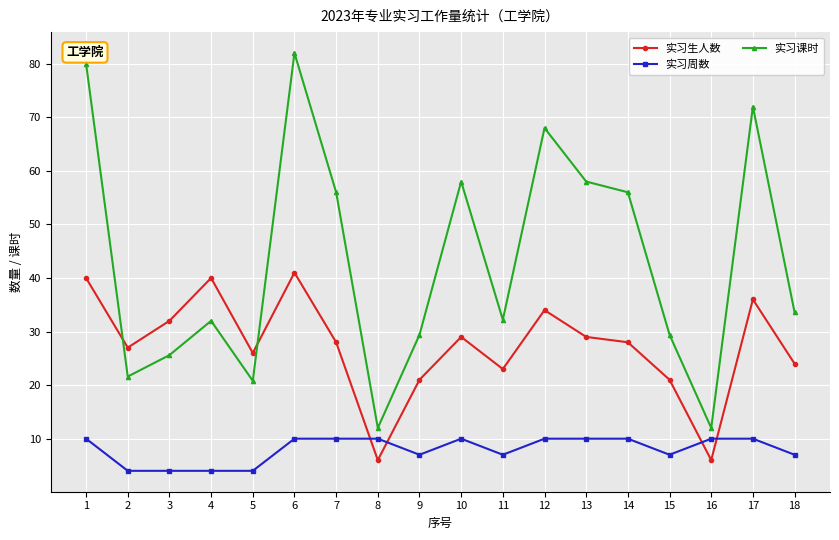

True or false: 实习周数 and 实习课时 cross at least once.

False